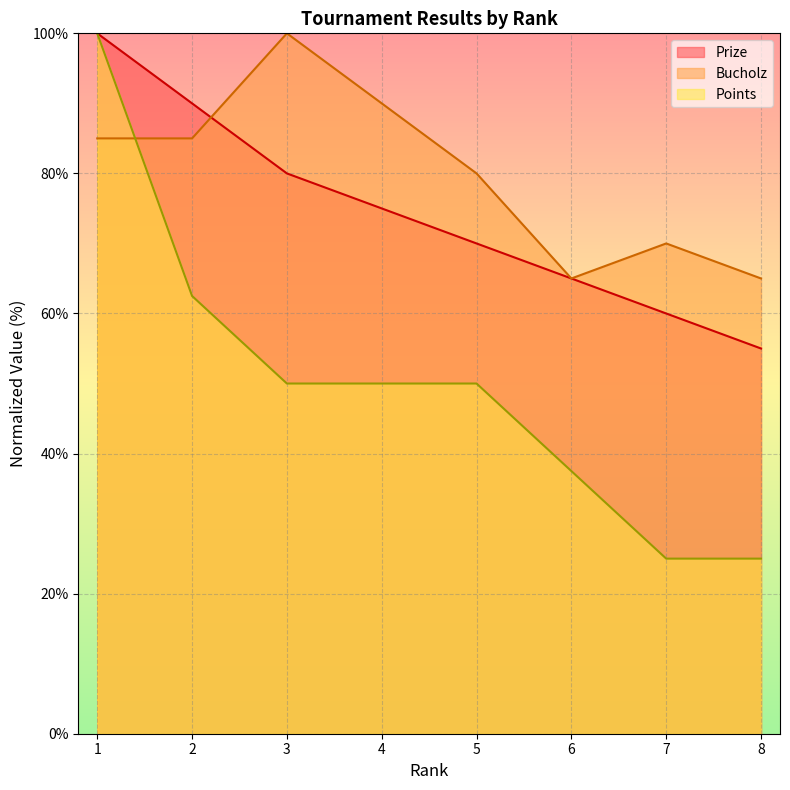

What is the maximum value for Points?

100.0